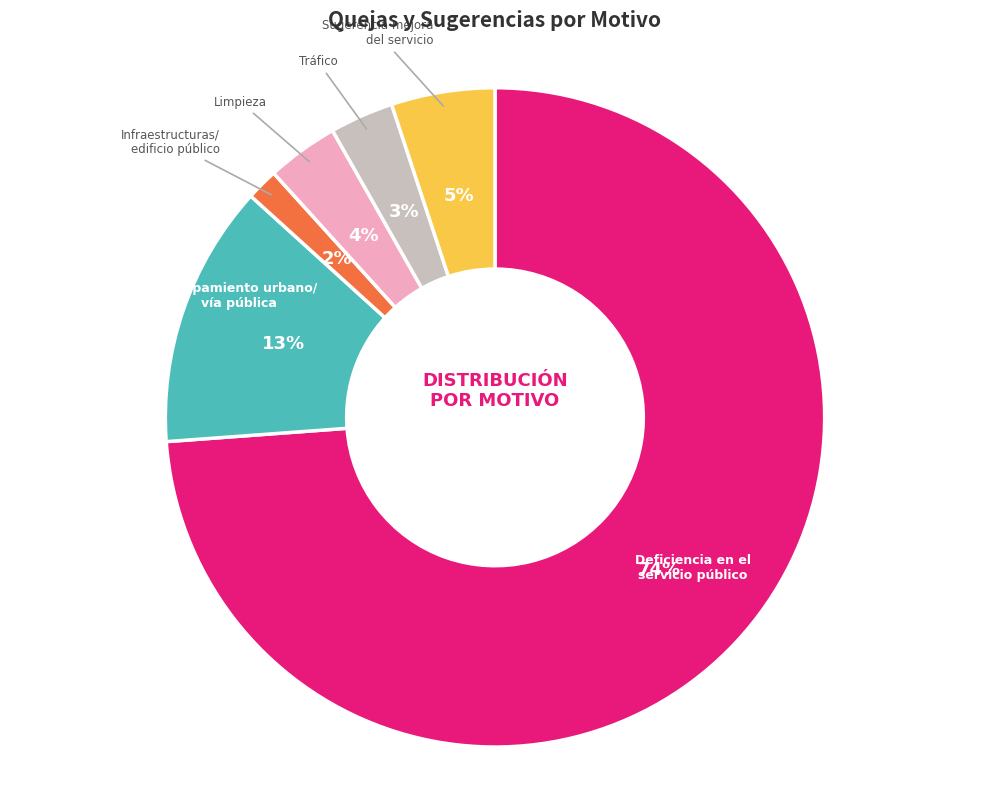

Does any single category account for the majority?

Yes